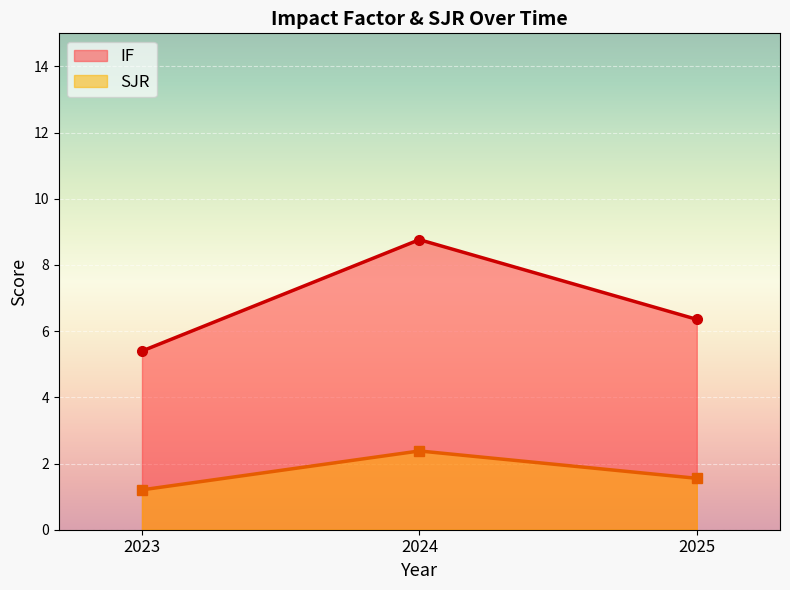

The value of SJR at 2023 is 0.4. True or false?

False